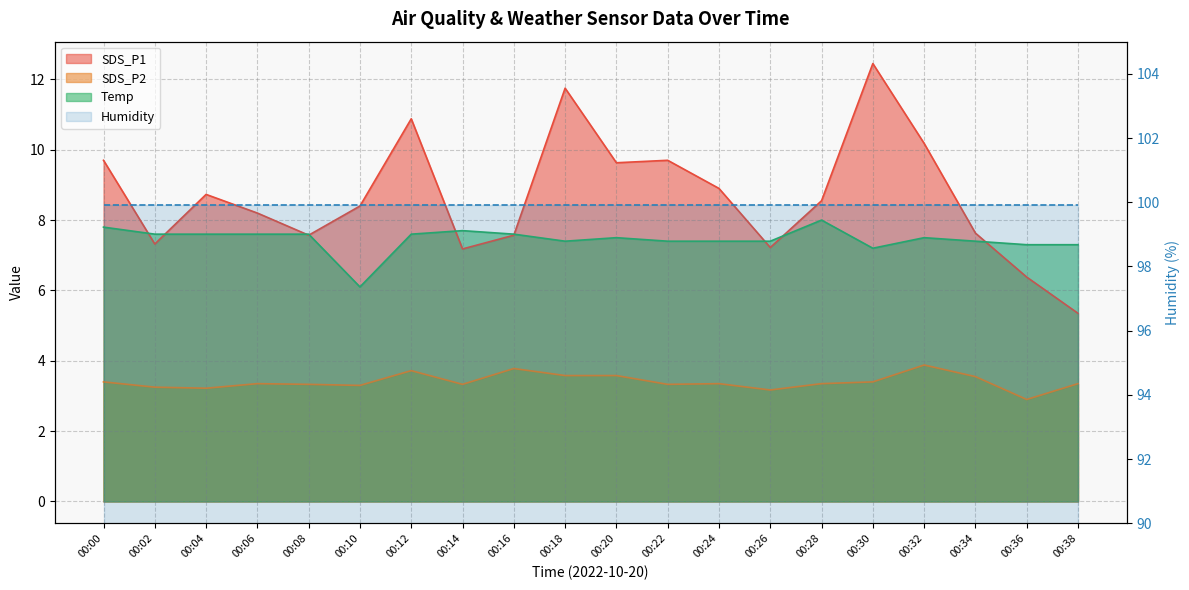

What is the value of the Temp point at the 10th from the left?

7.4